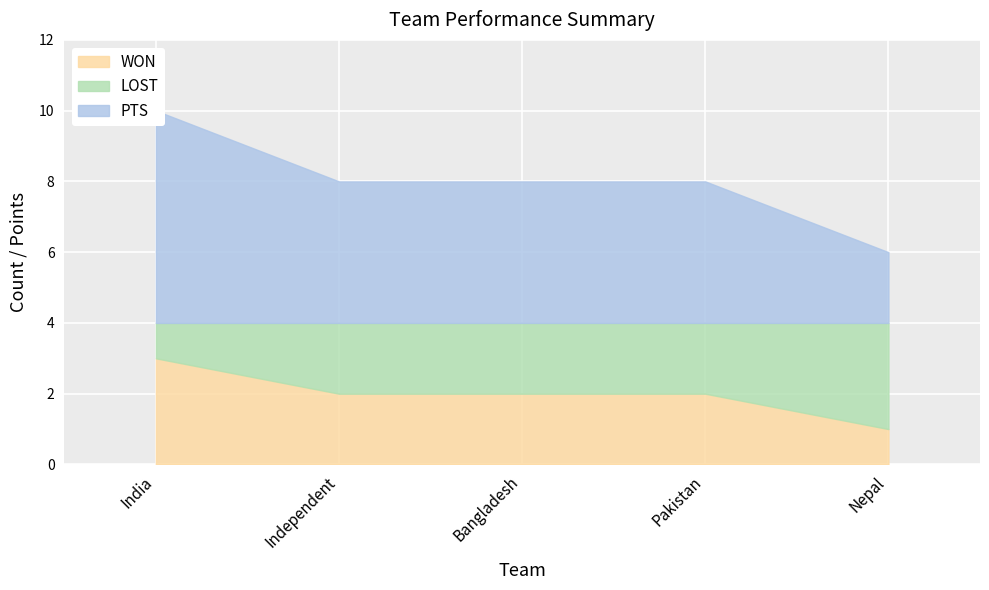

At which label does WON reach its peak?

India